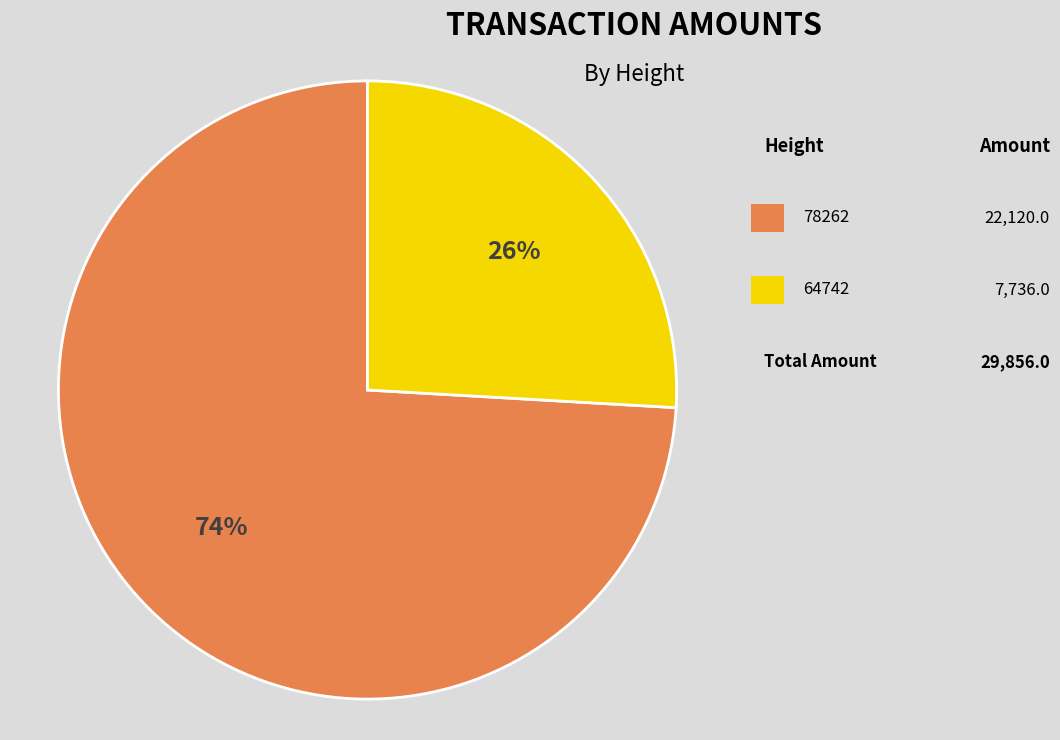

To the nearest percent, what is the average slice percentage?

50%